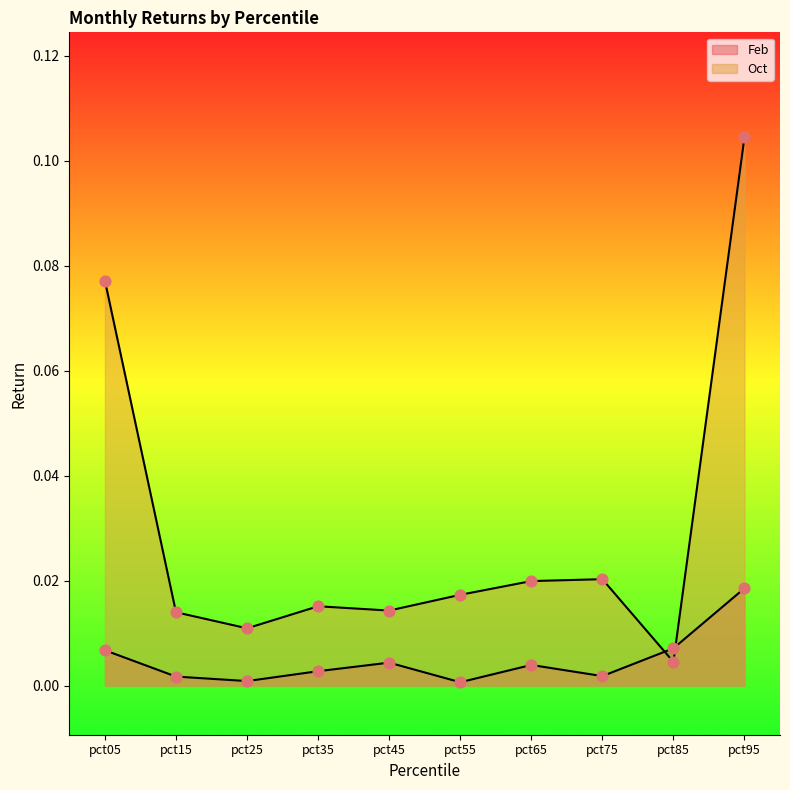

Which series contains the highest Y value?

Oct